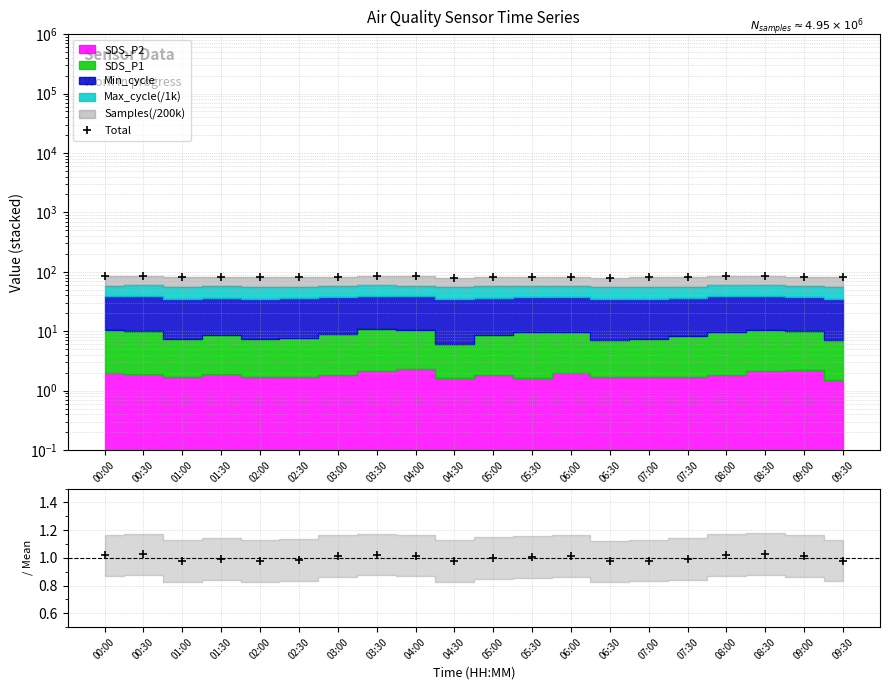

How many interior local valleys does the Total series have?

4